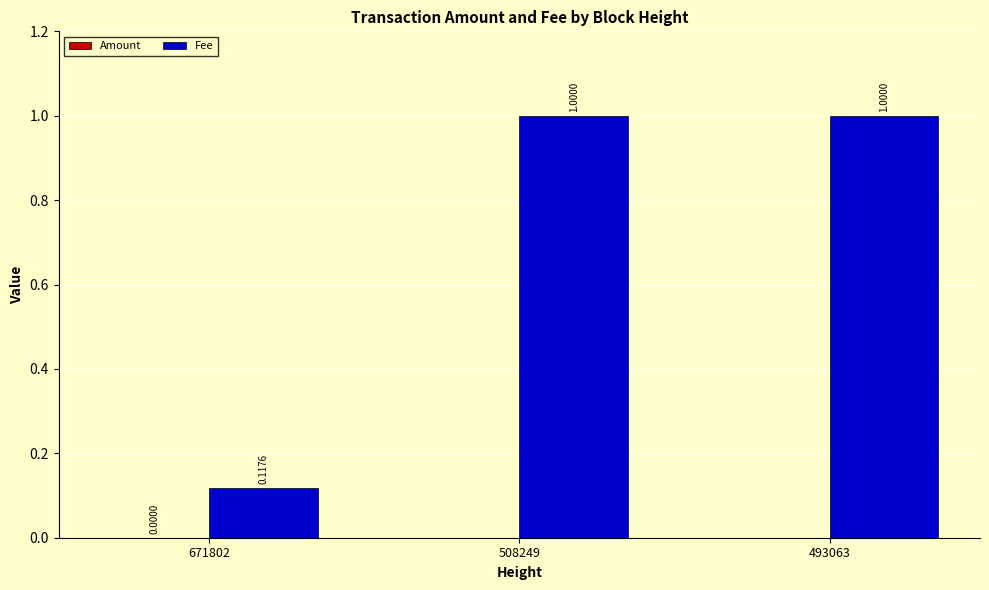

What is the difference between the Fee values at 671802 and 493063?

0.9